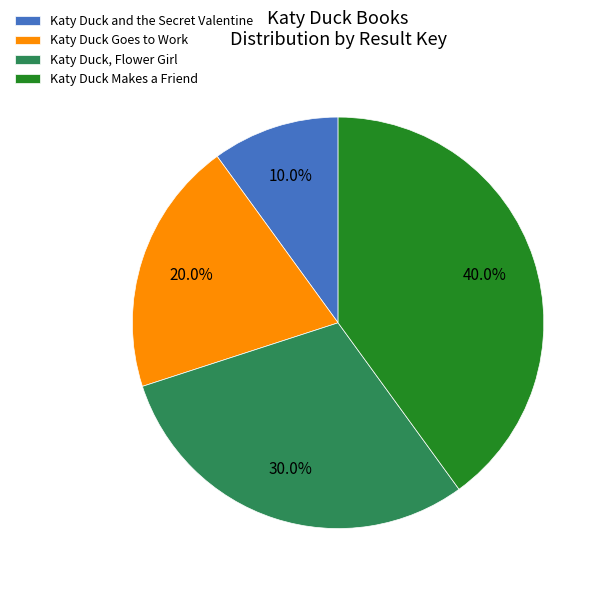

What is the largest slice in the pie chart?

Katy Duck Makes a Friend